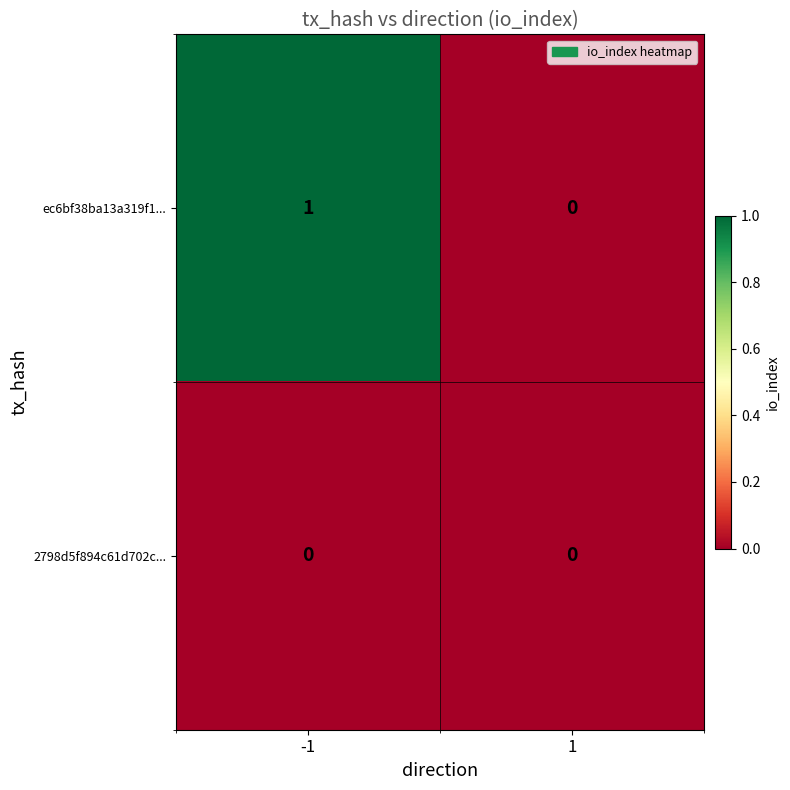

Which series has the largest total across all categories?

ec6bf38ba13a319f1...